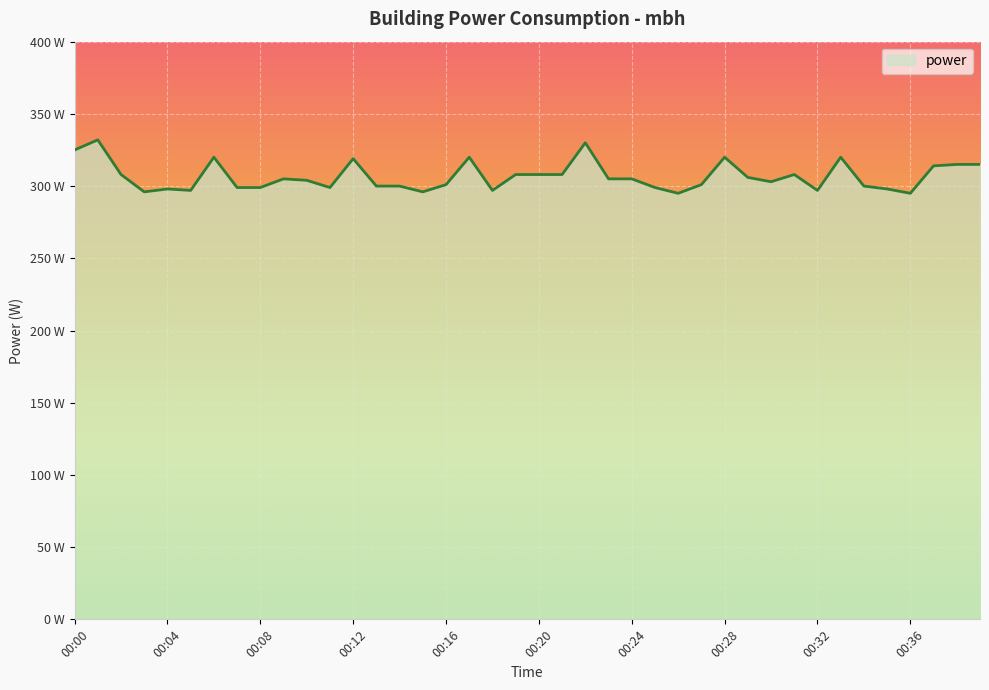

What is the greatest value displayed?

332